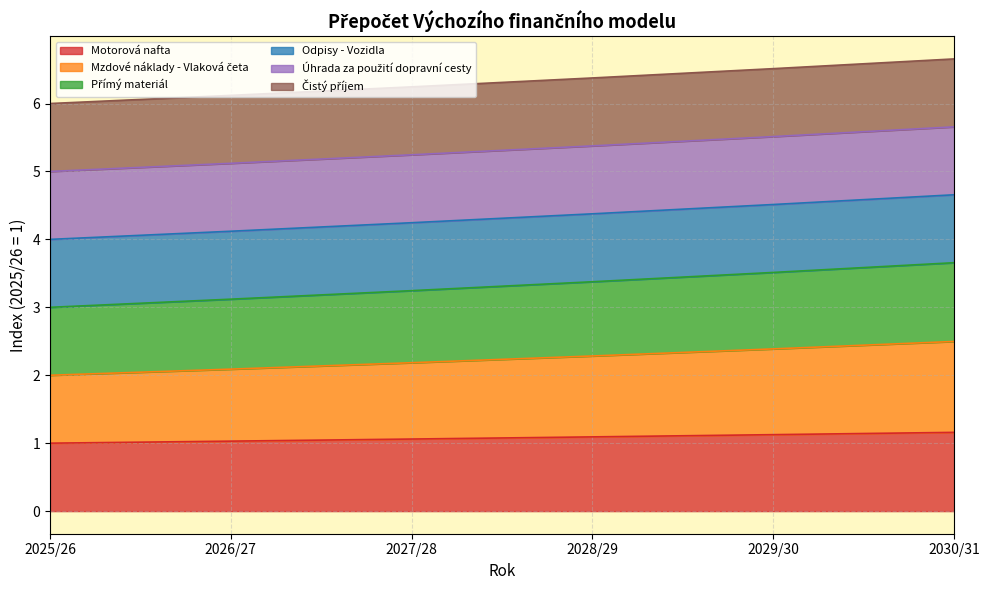

What is the label of the 1st point from the right?

2030/31